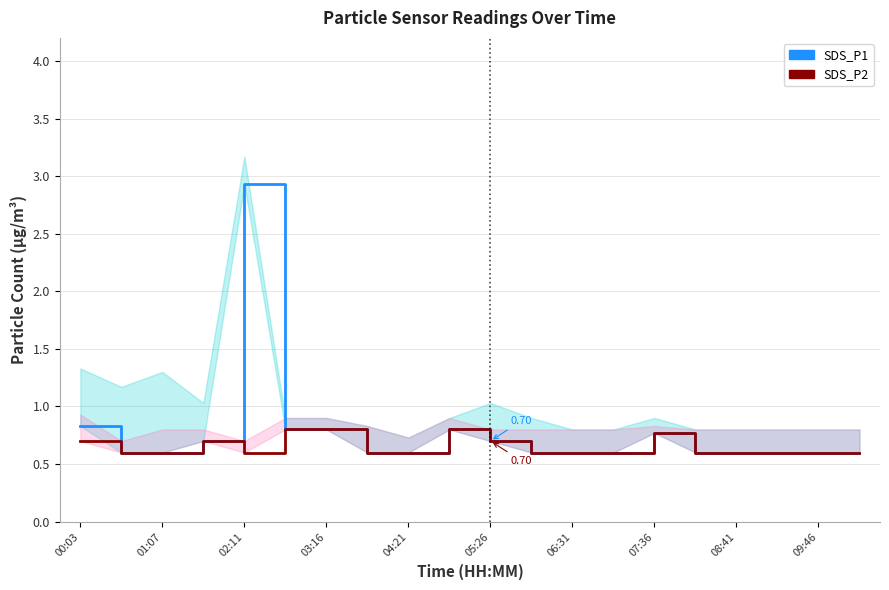

The SDS_P2 series shows 0.3 at 03:16. True or false?

False